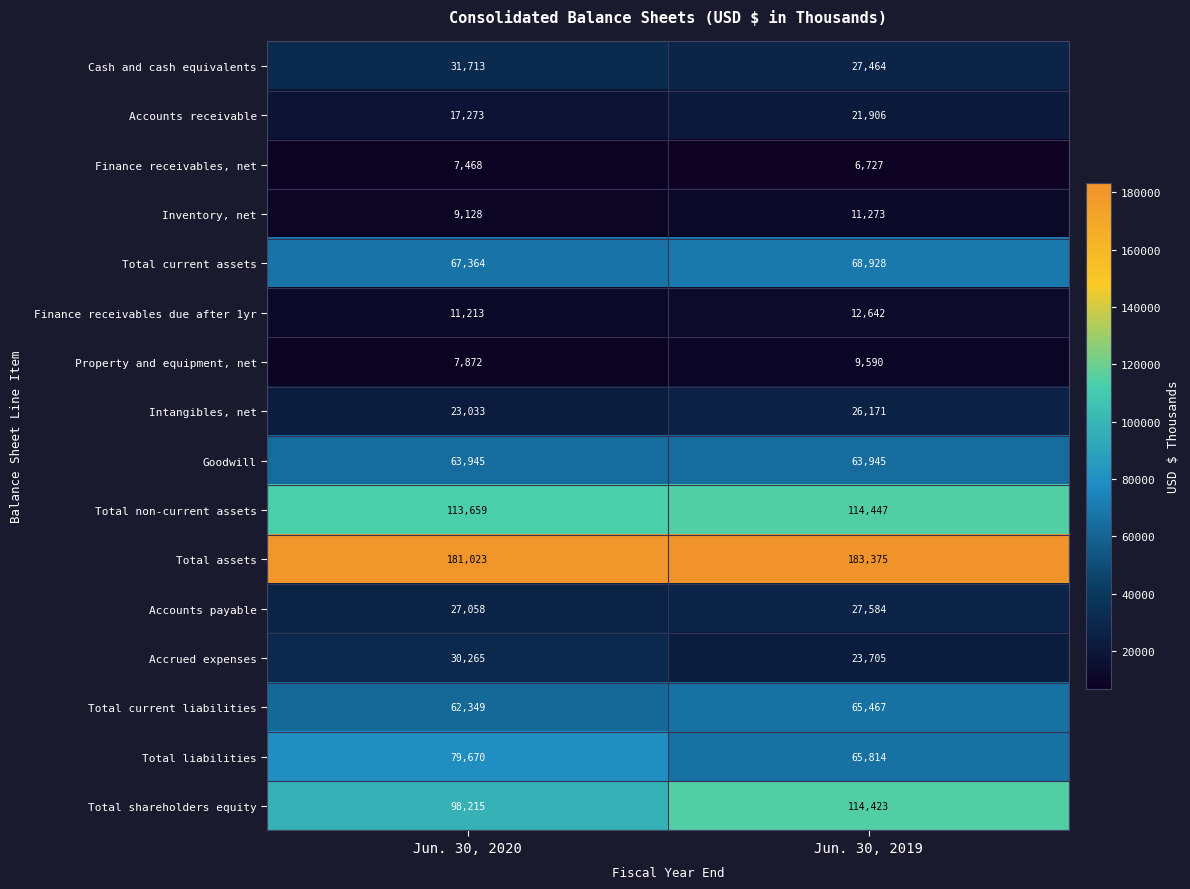

How many series are shown in this chart?

16